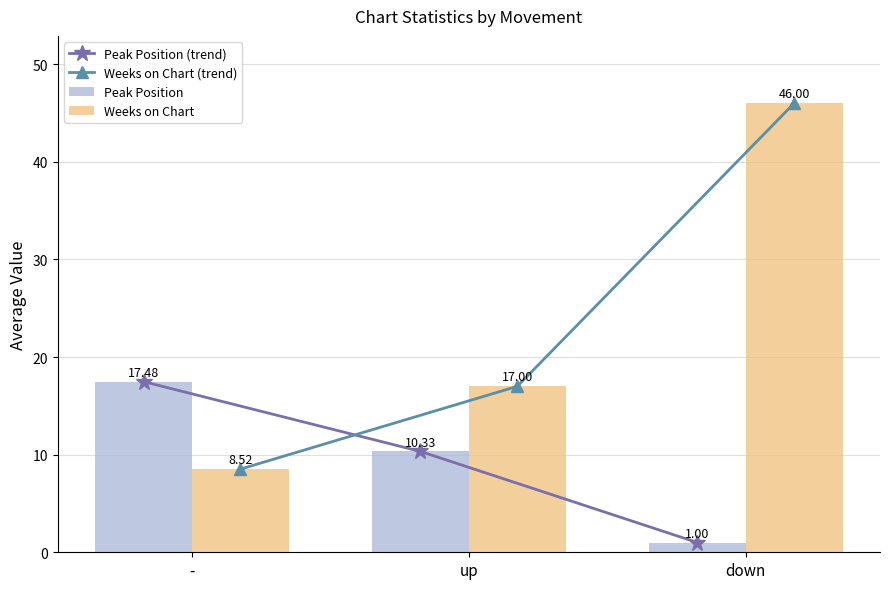

What is the sum of all Peak Position values?

28.8